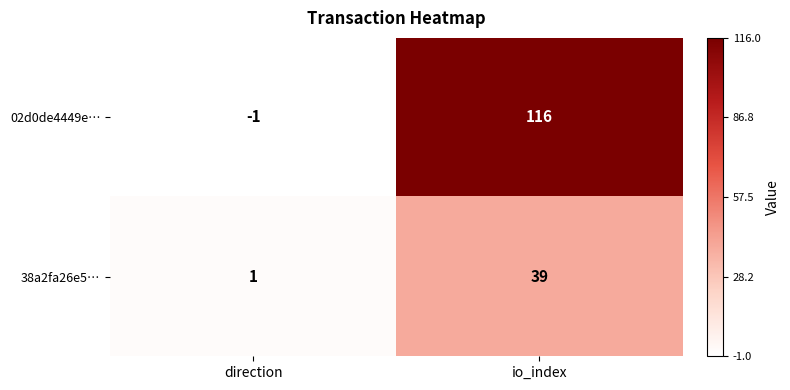

Rank the series at io_index from lowest to highest value.

38a2fa26e5…, 02d0de4449e…